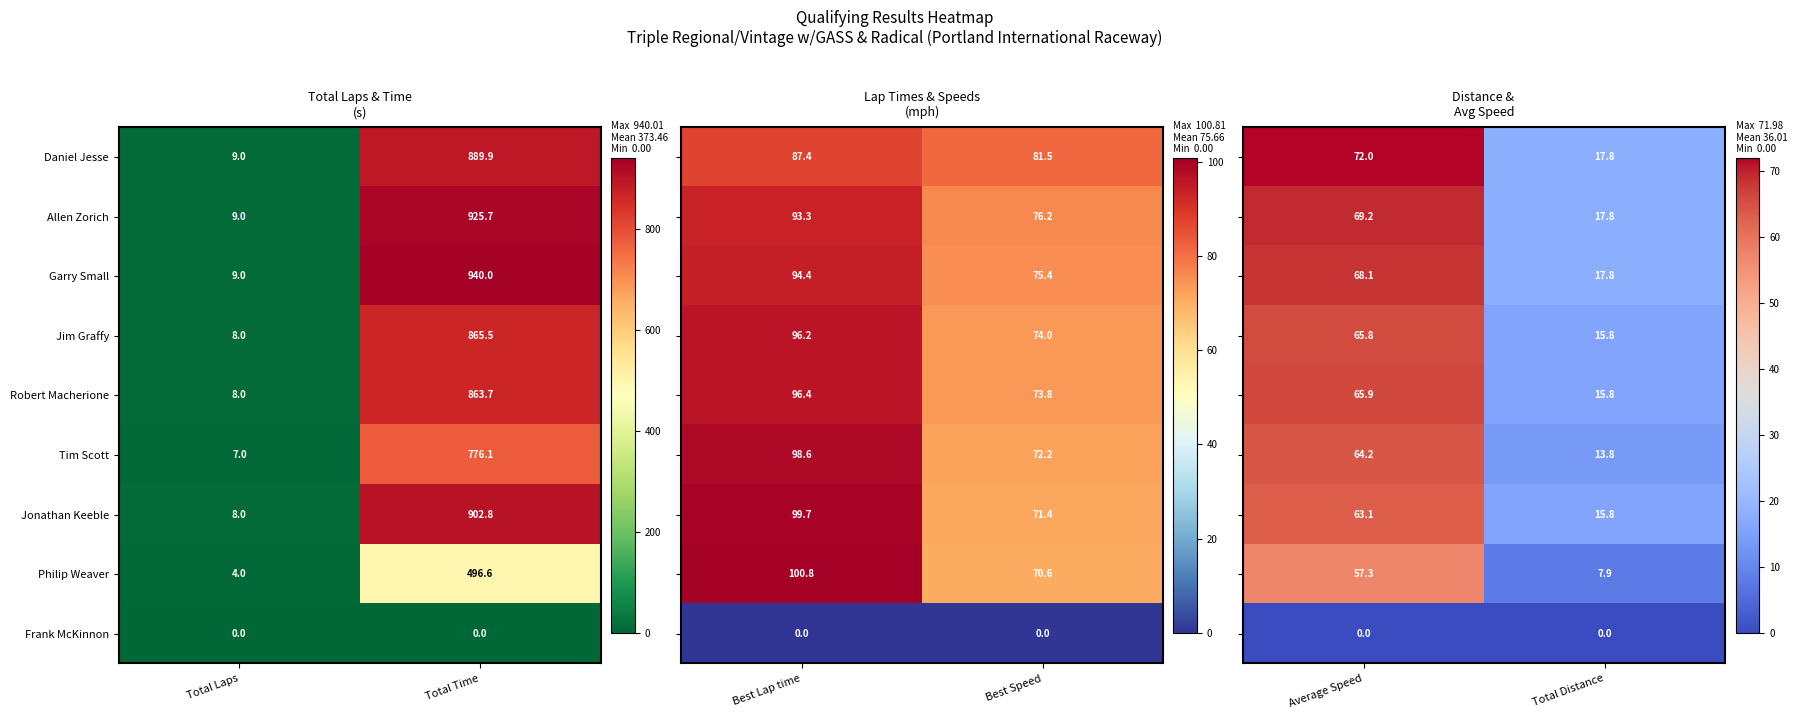

At which label does Allen Zorich first exceed 925?

Total Time